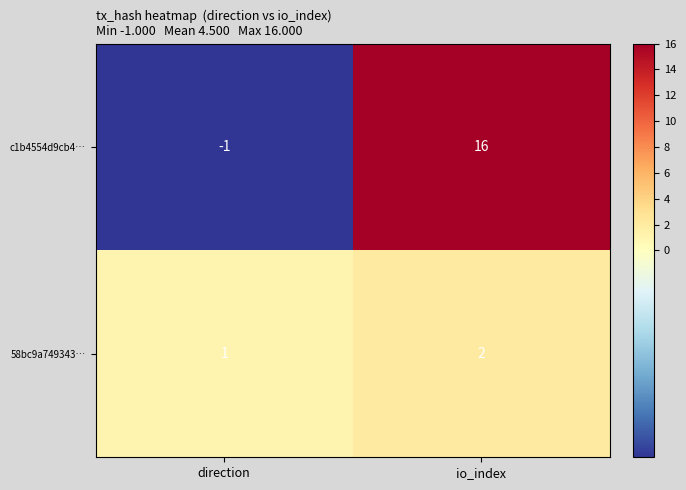

At which category does the chart reach its peak across all series?

io_index